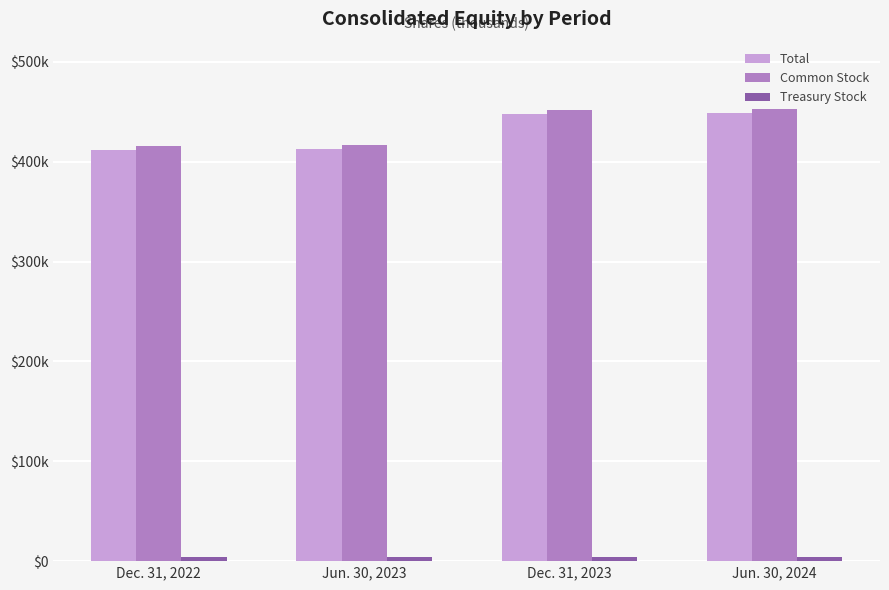

At how many categories does at least one series exceed 215259?

4